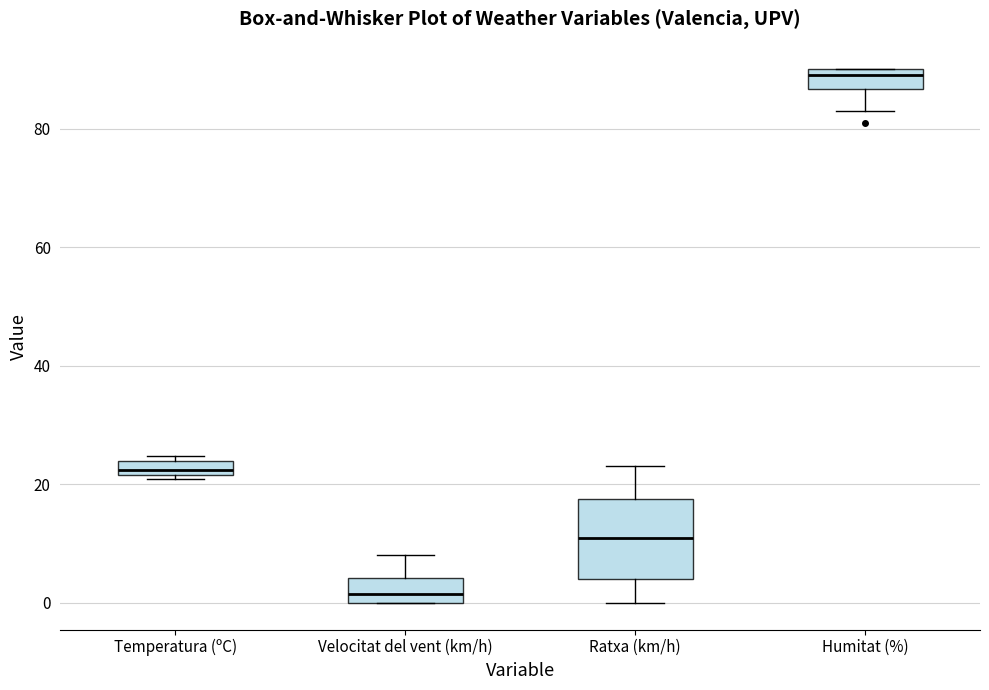

Which box is the tallest, from its lower edge to its upper edge?

Ratxa (km/h)